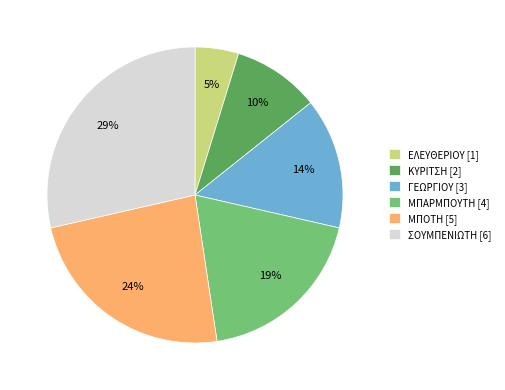

Combined, do ΓΕΩΡΓΙΟΥ [3] and ΜΠΟΤΗ [5] account for over 50%?

No